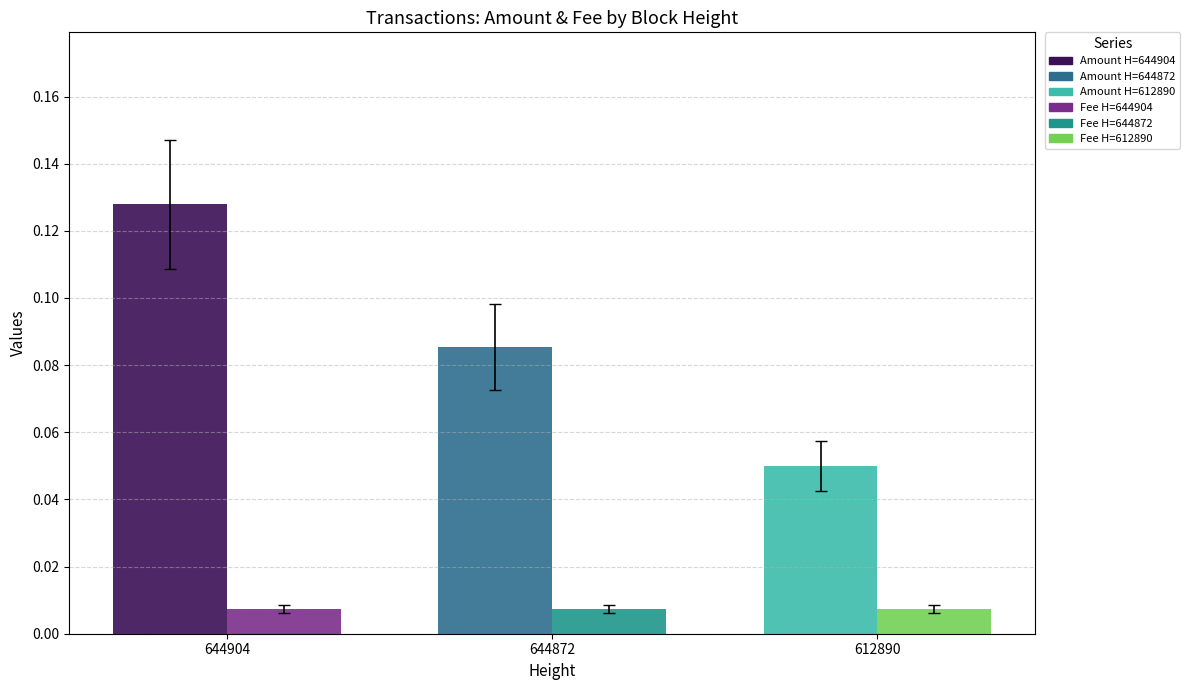

Is it true that the value at 644872 is 0.1?

True